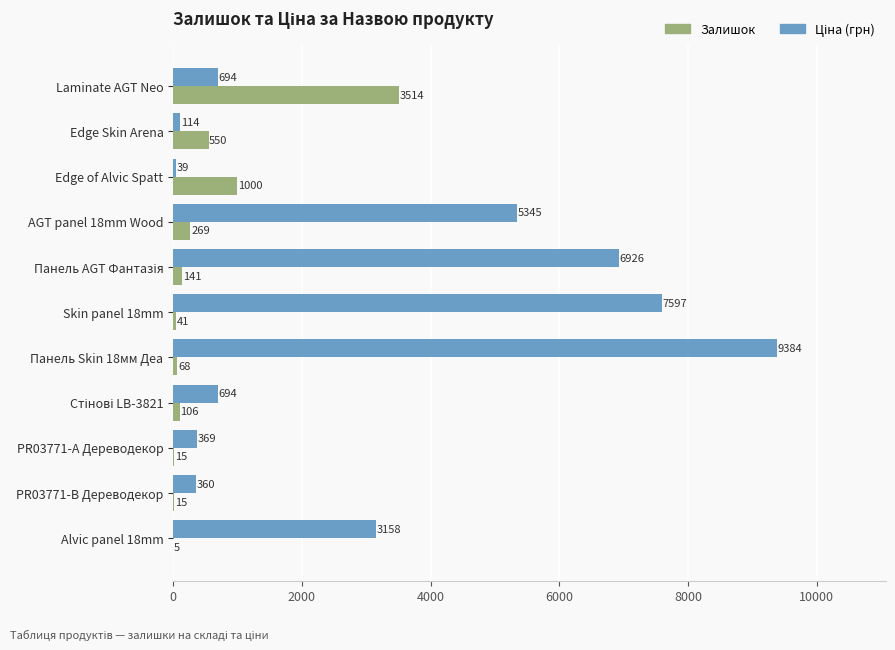

What value does the Залишок series have at PR03771-B Дереводекор?

15.0